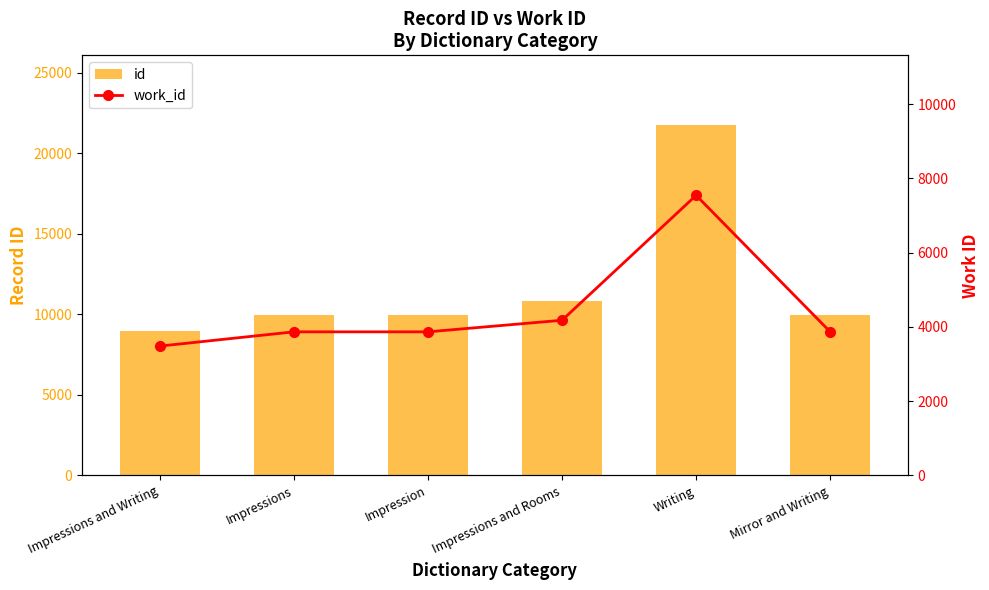

At which category is the sum across all series the highest?

Writing